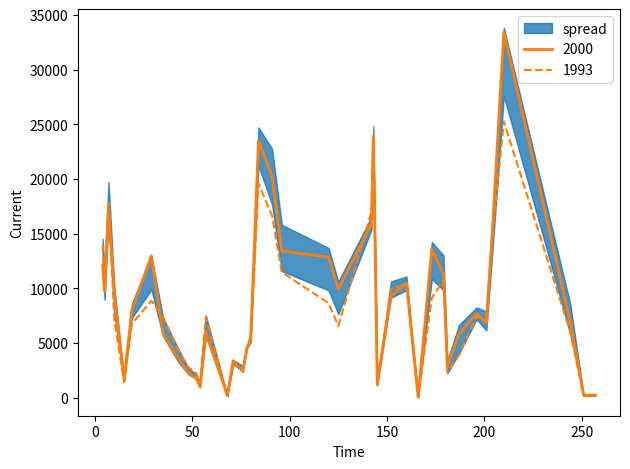

What is the label of the 24th point from the right?

179